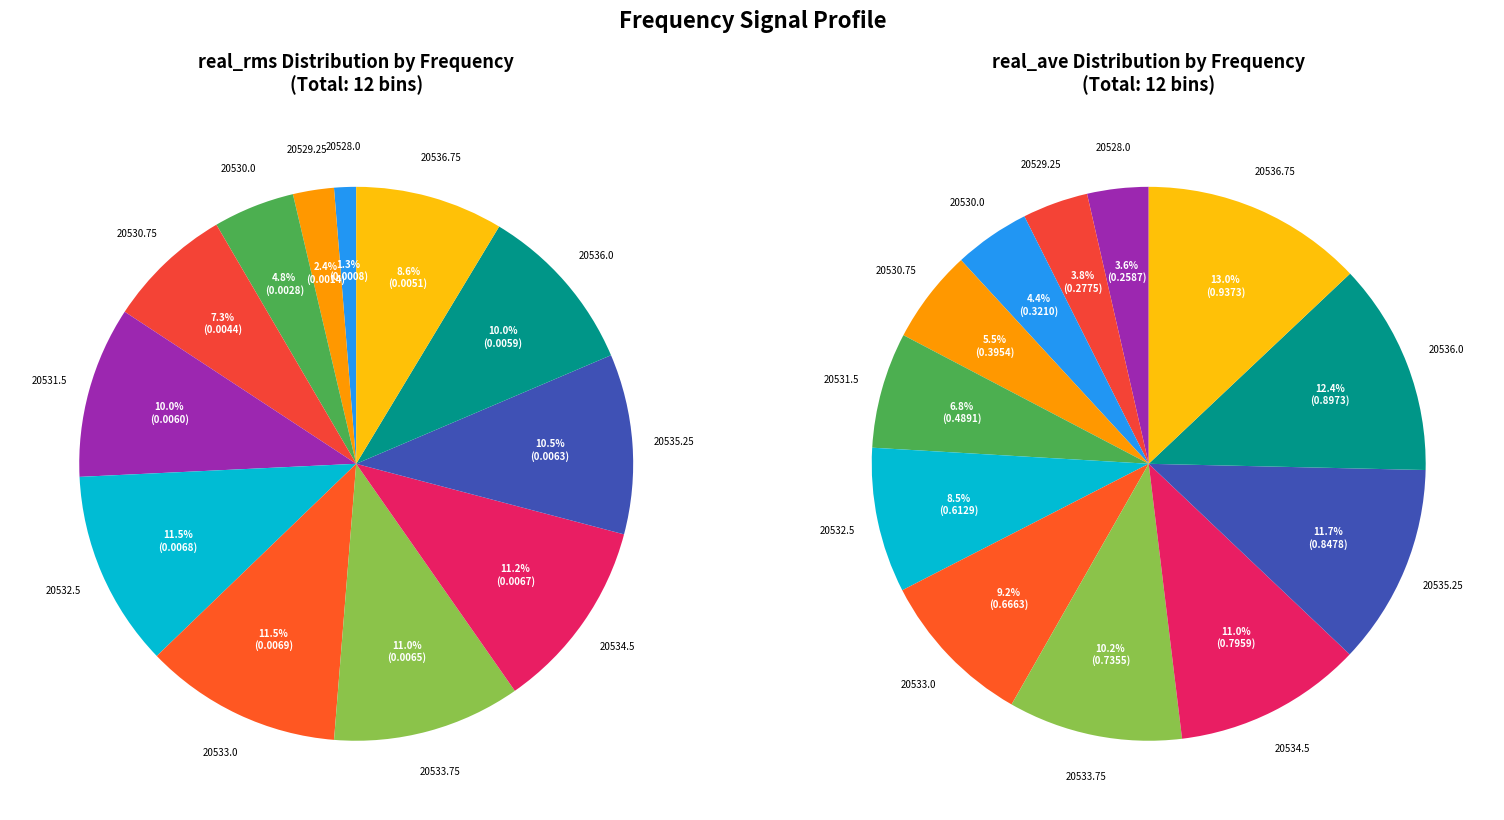

Do 20530.0 and 20531.5 together represent more than half of the pie?

No